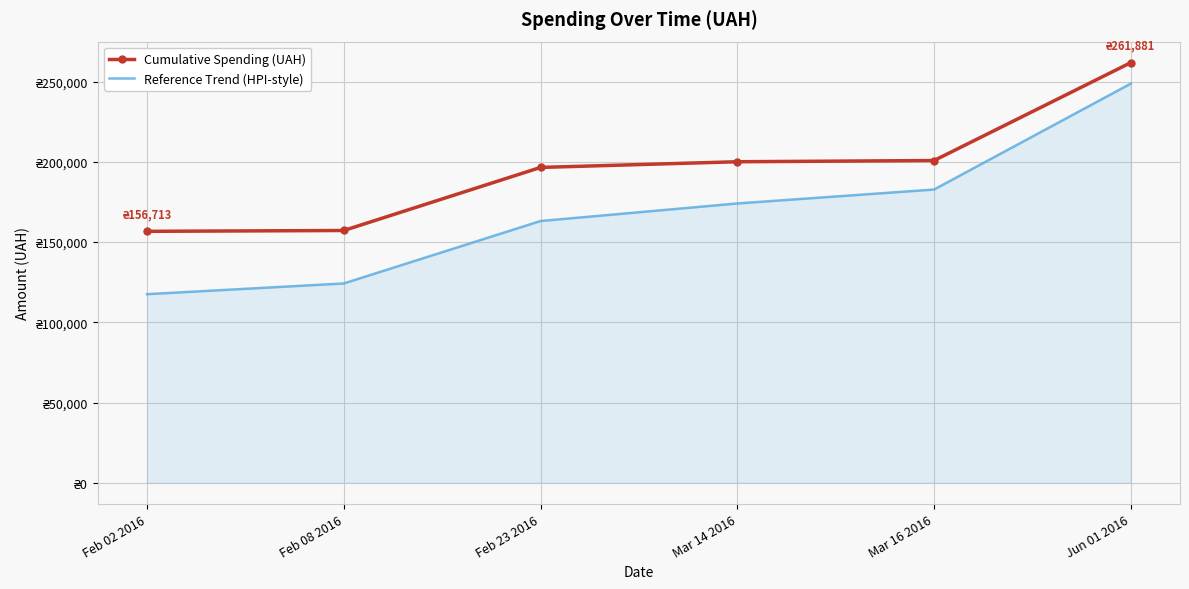

What is the maximum value for Cumulative Spending (UAH)?

261881.2